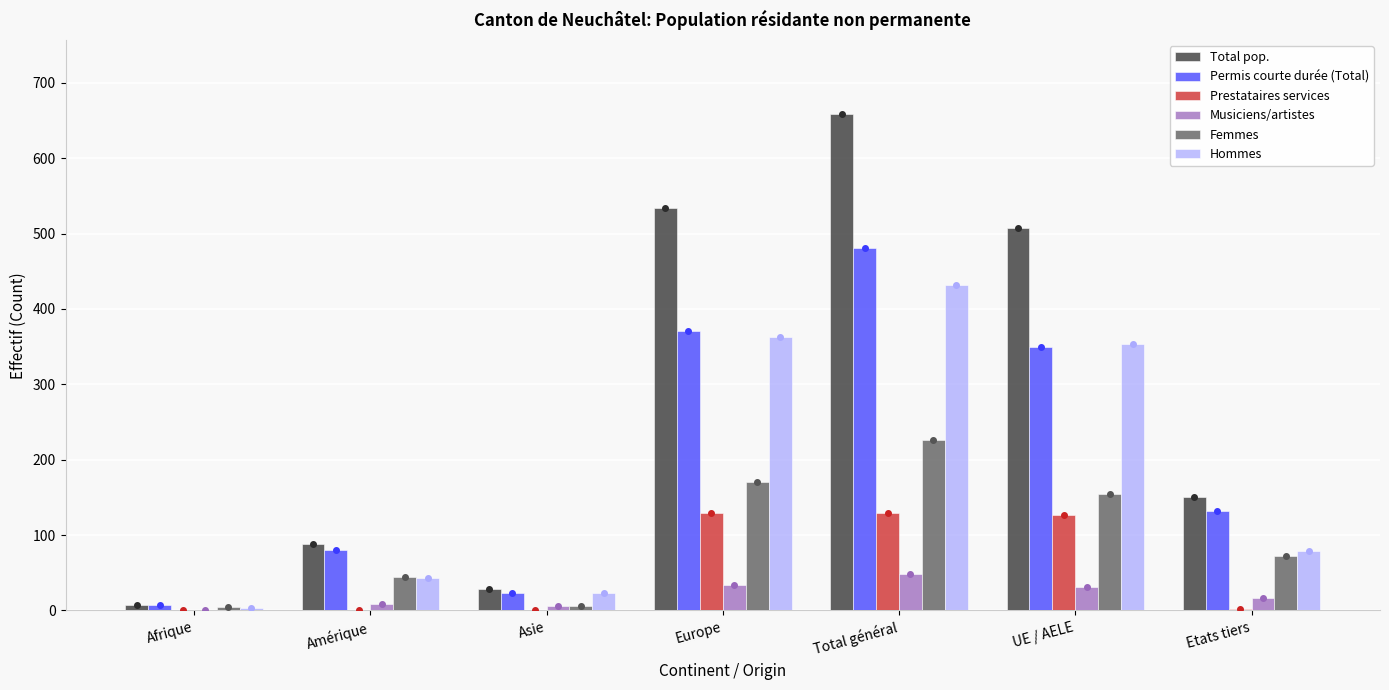

Read the Musiciens/artistes value at Europe.

34